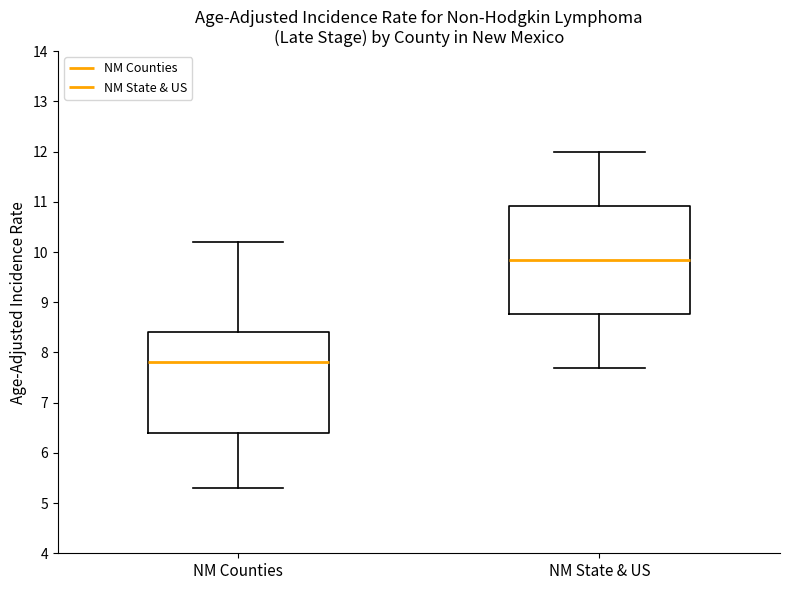

Which box has the lowest median line?

NM Counties